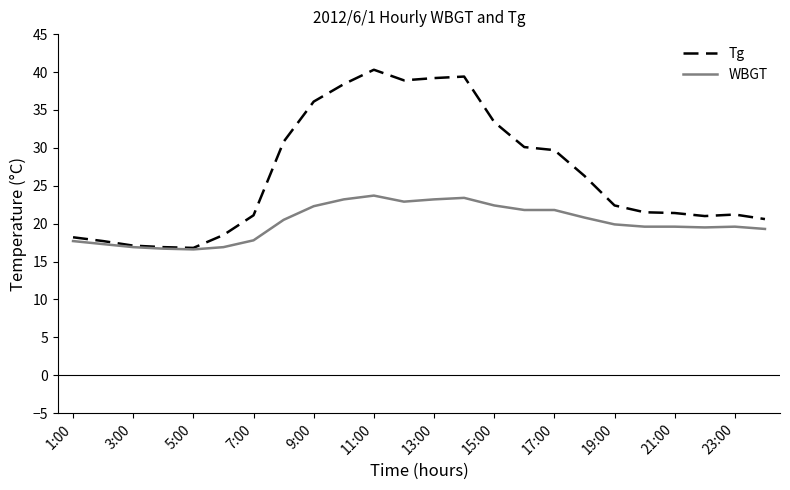

What is the maximum value for WBGT?

23.7